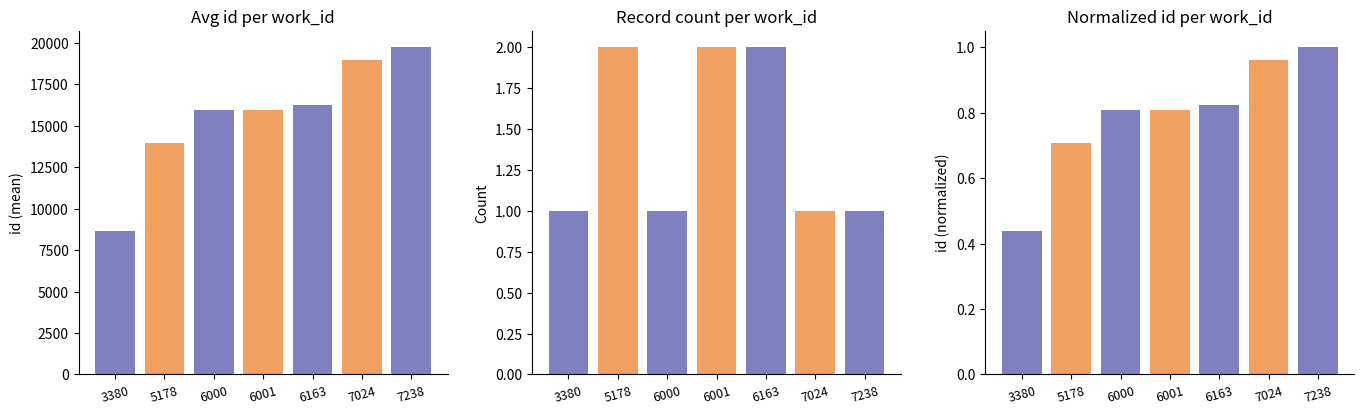

What are all the series names shown in the legend?

mean id, record count, normalized id